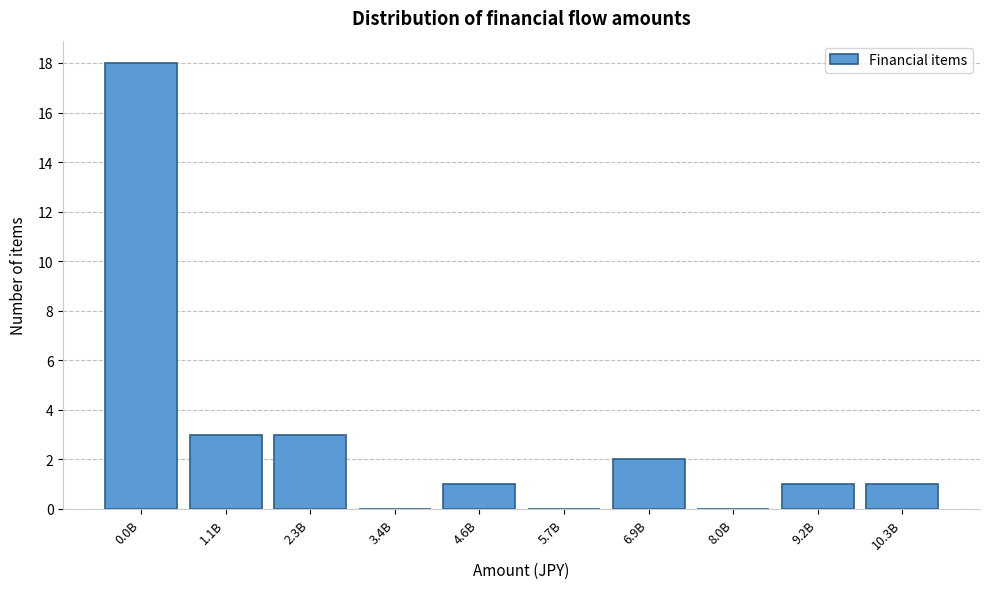

Reading left to right, list all the values displayed in this chart.

0.0B=18	1.1B=3	2.3B=3	3.4B=0	4.6B=1	5.7B=0	6.9B=2	8.0B=0	9.2B=1	10.3B=1